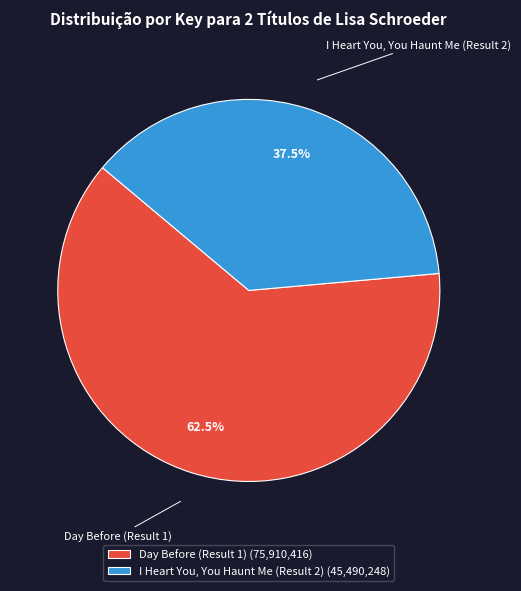

How much of the chart is everything except I Heart You, You Haunt Me (Result 2)?

62.5%